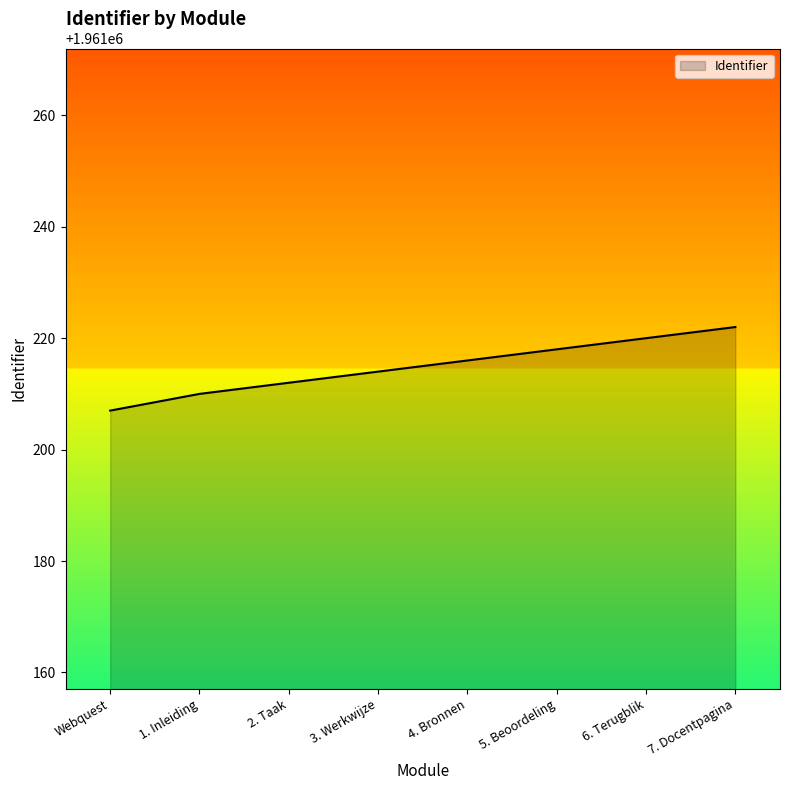

Reading left to right, transcribe all the data shown in this chart.

Webquest=1961207	1. Inleiding=1961210	2. Taak=1961212	3. Werkwijze=1961214	4. Bronnen=1961216	5. Beoordeling=1961218	6. Terugblik=1961220	7. Docentpagina=1961222